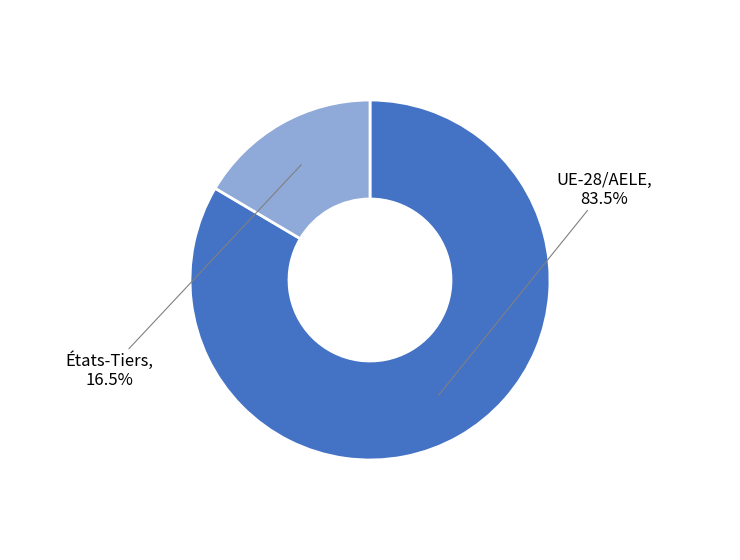

How many slices are in this pie chart?

2